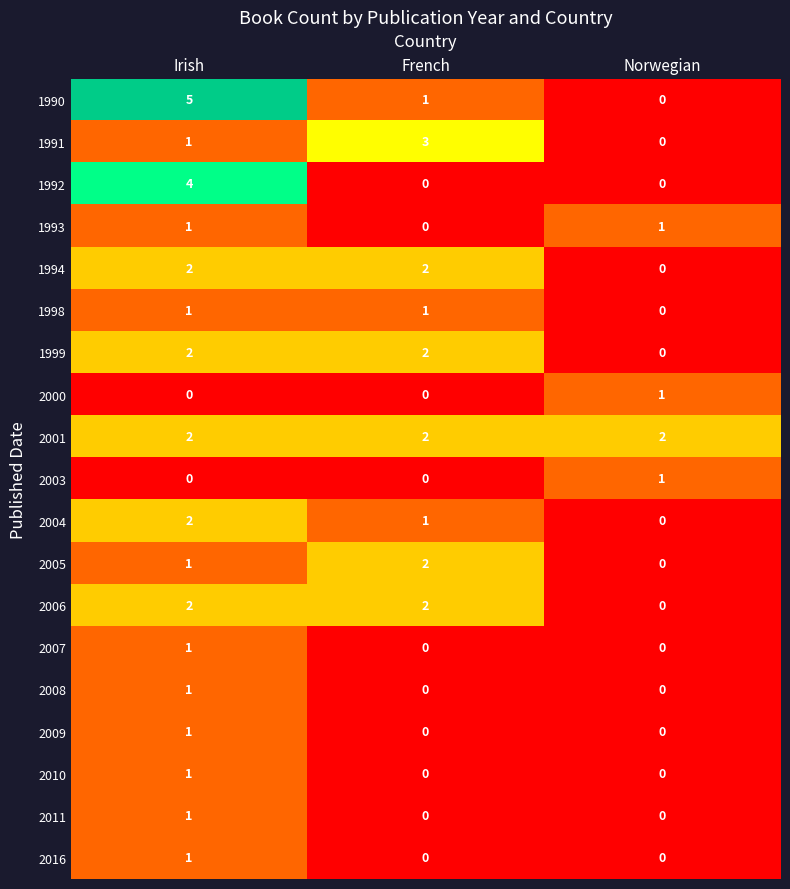

Which series has the largest range (max minus min)?

1990